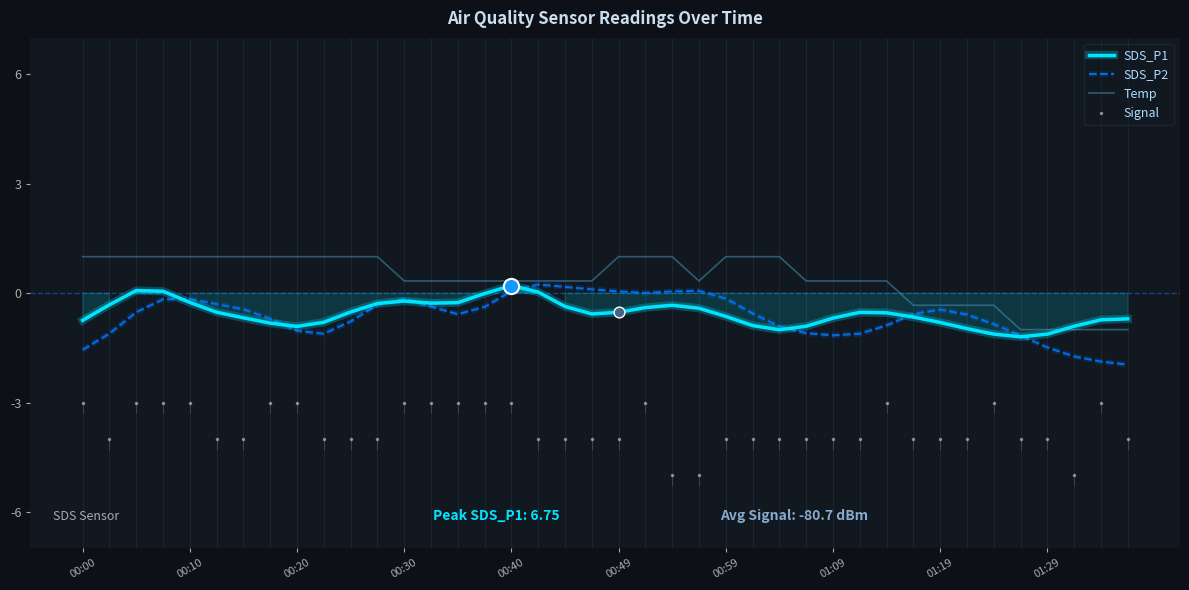

Which series contains the highest Y value?

Temp